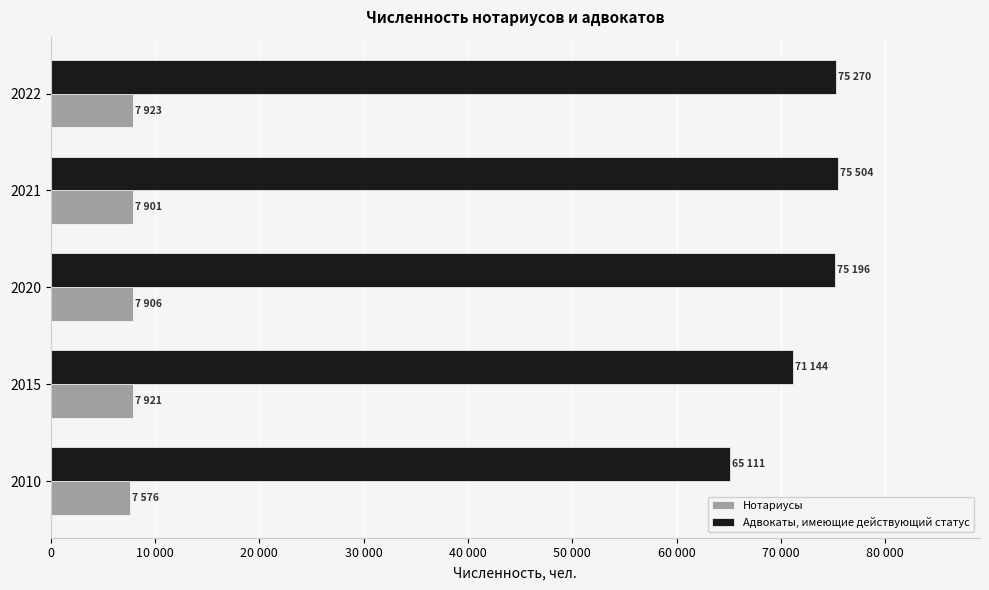

What are all the series names shown in the legend?

Нотариусы, Адвокаты, имеющие действующий статус